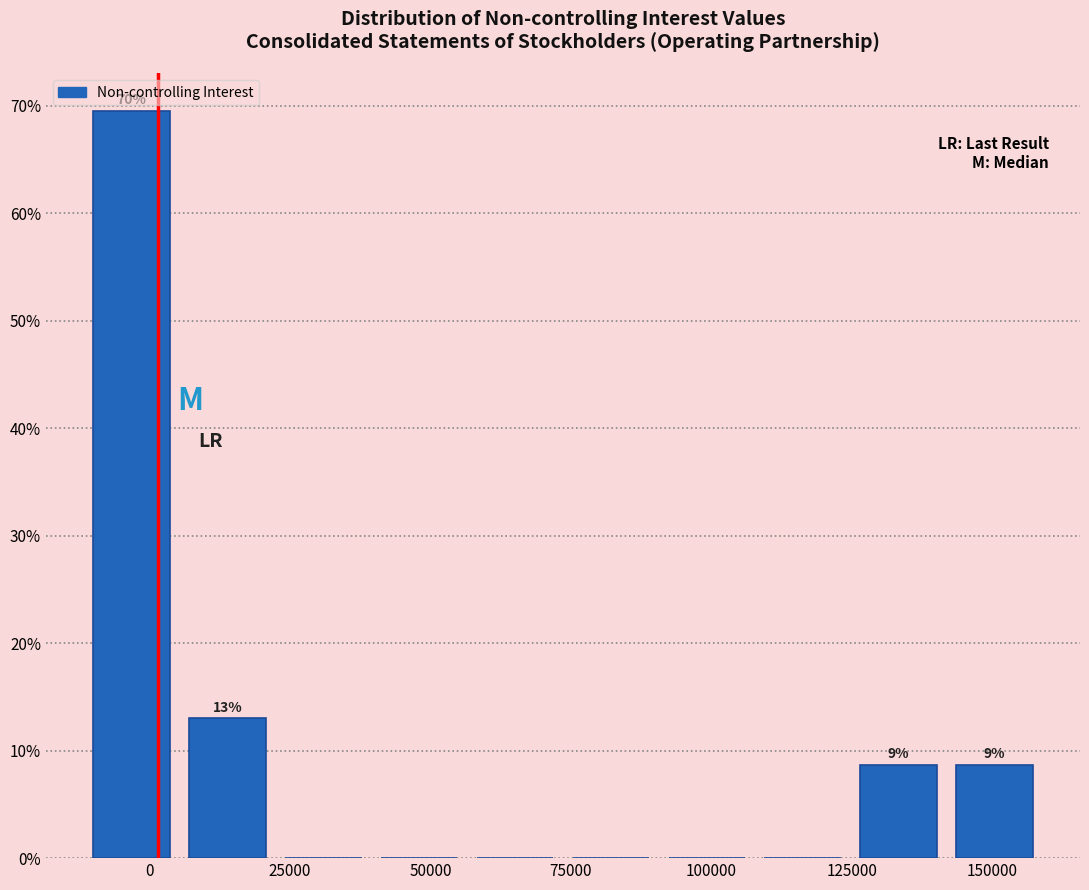

Around what value on the x-axis is the tallest bar? Give the approximate position of its centre, as read against the axis.

-5000